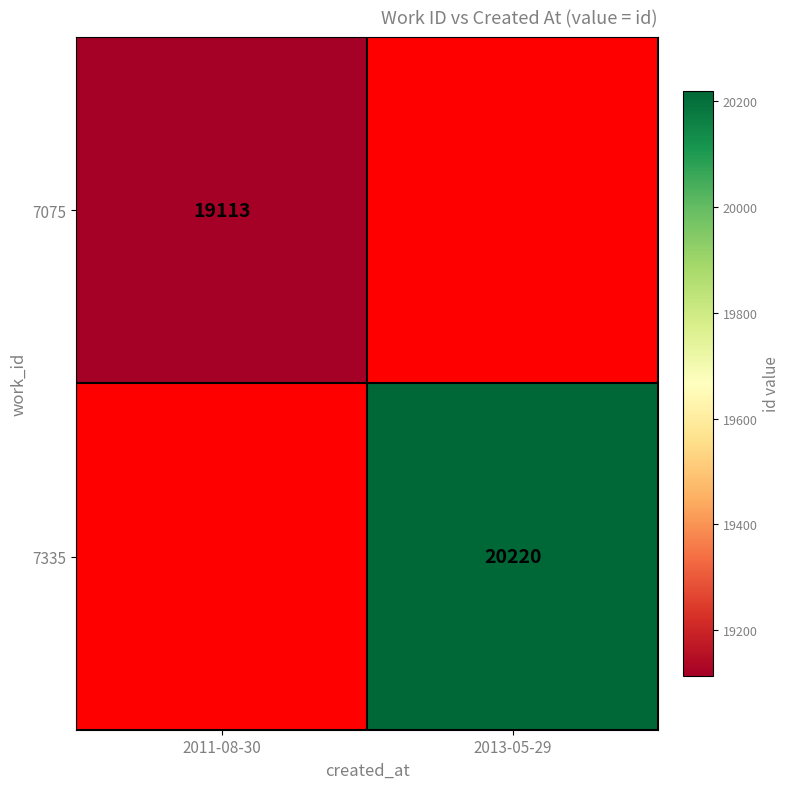

True or false: 7335 has a value of 20220 at 2013-05-29.

True